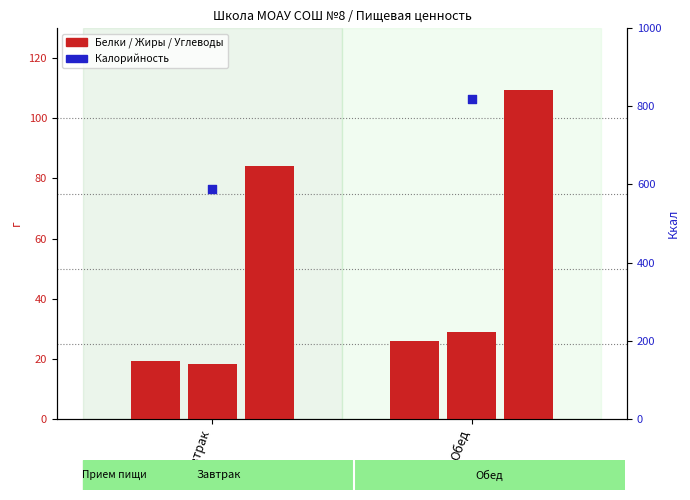

Is the value of Жиры at Завтрак greater than the value of Углеводы at Завтрак?

No